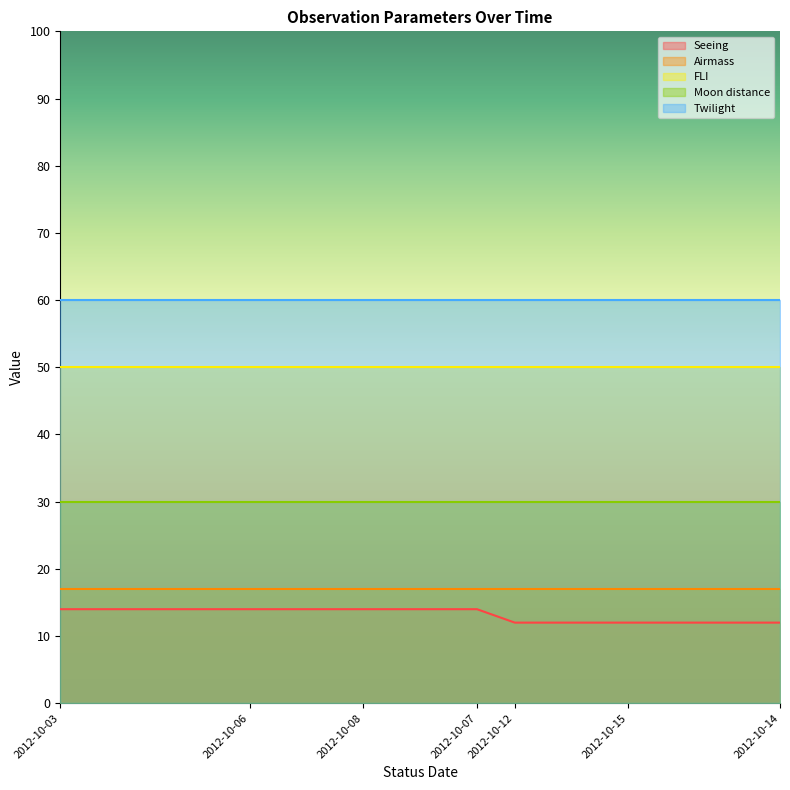

Which has a higher value, 2012-10-08 or 2012-10-06?

2012-10-08